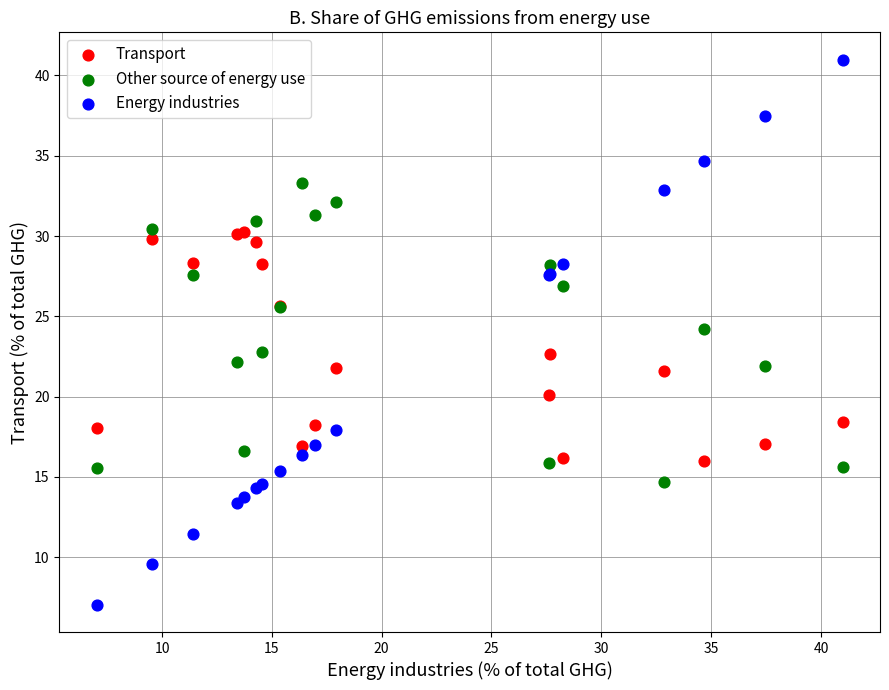

Which series reaches the minimum Y coordinate?

Energy industries